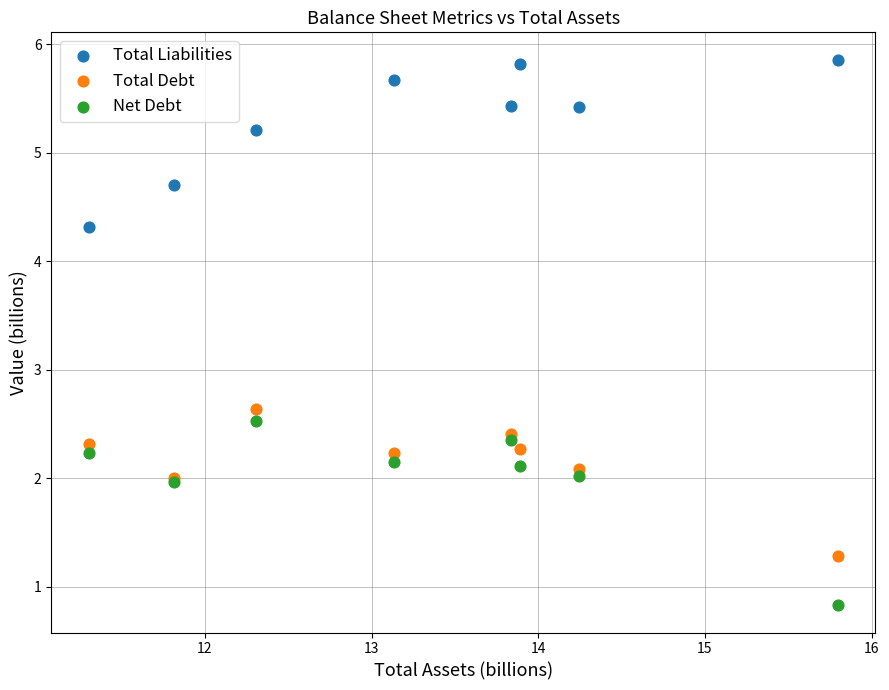

Which series contains the lowest Y value?

Net Debt